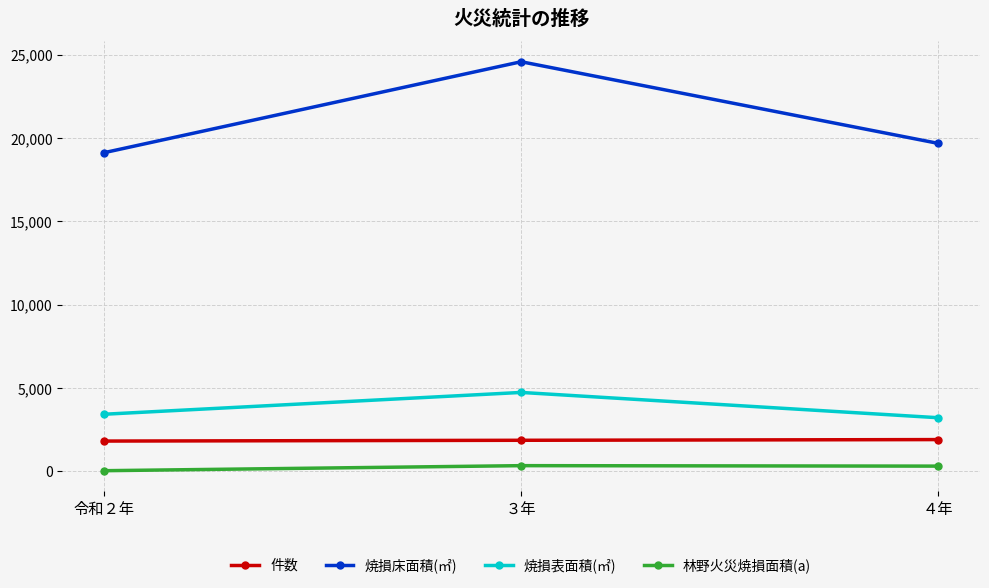

At which label does 焼損表面積(㎡) reach its peak?

３年